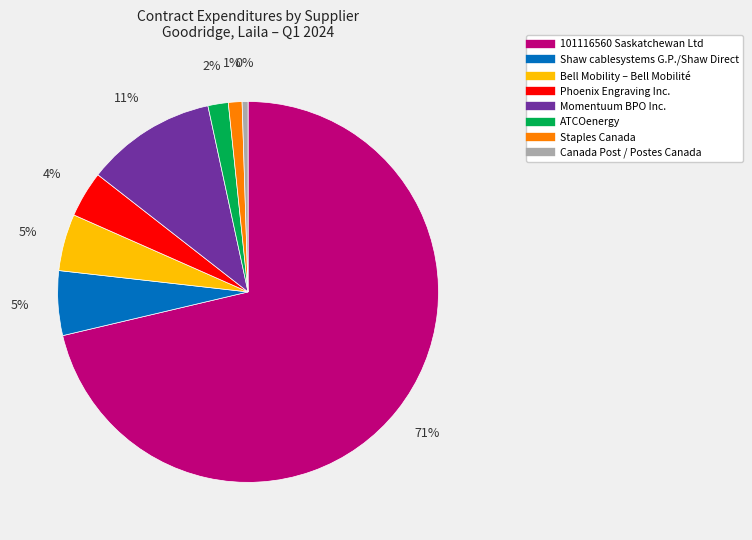

Between Momentuum BPO Inc. and Bell Mobility – Bell Mobilité, which is larger?

Momentuum BPO Inc.